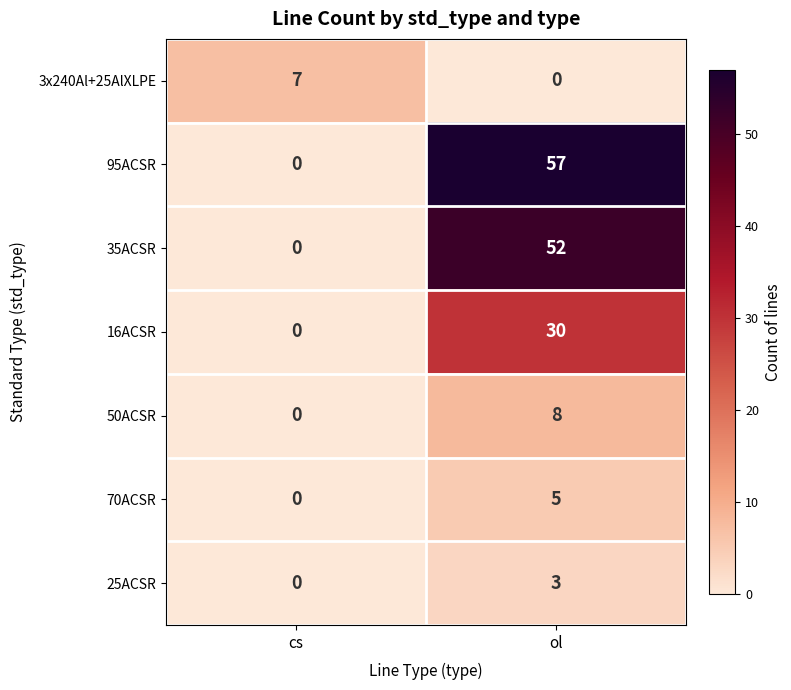

List the series in order of their peak value, lowest first.

25ACSR, 70ACSR, 3x240Al+25AlXLPE, 50ACSR, 16ACSR, 35ACSR, 95ACSR